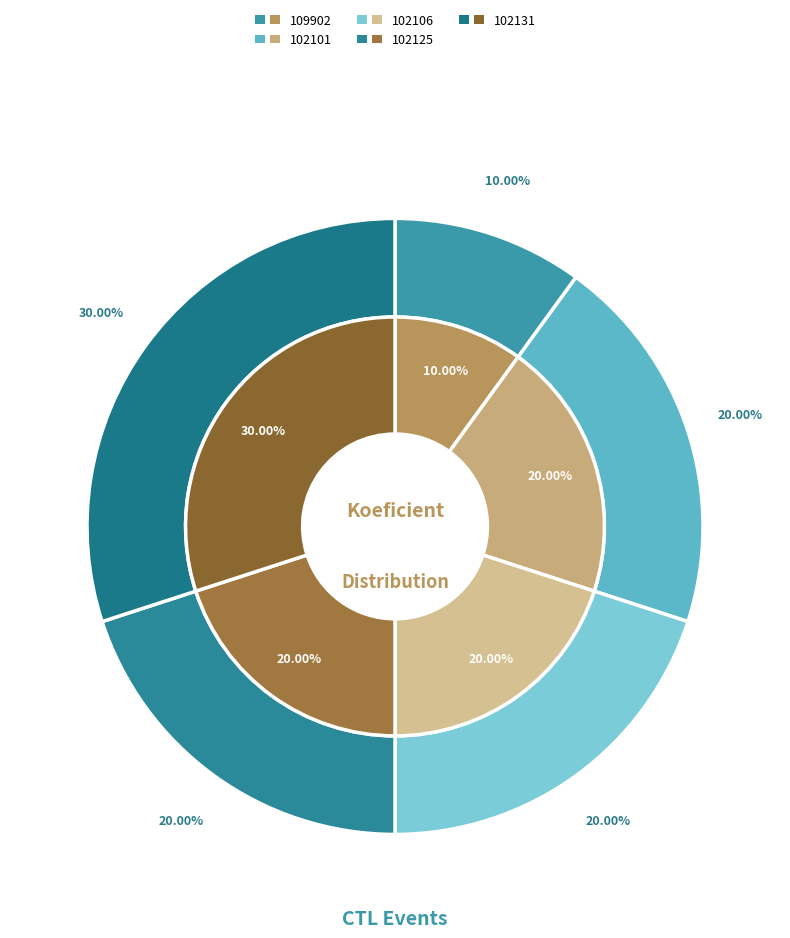

True or false: 109902 accounts for 10% of the total.

True